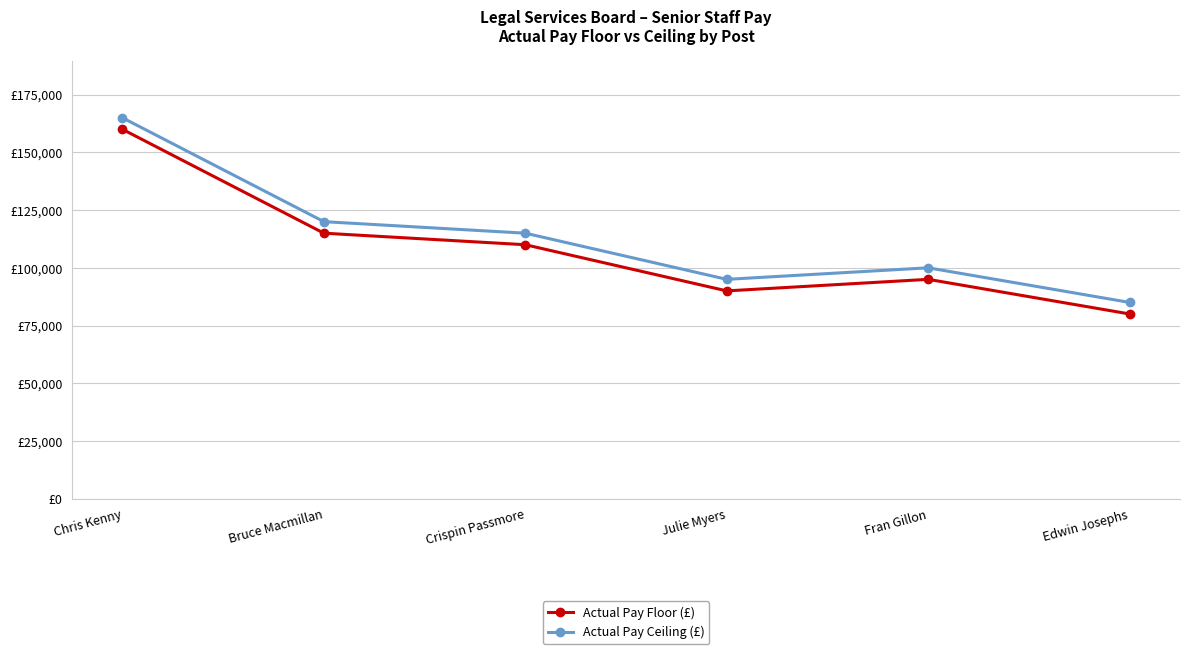

The value of Actual Pay Ceiling (£) at Bruce Macmillan is 119999. True or false?

True